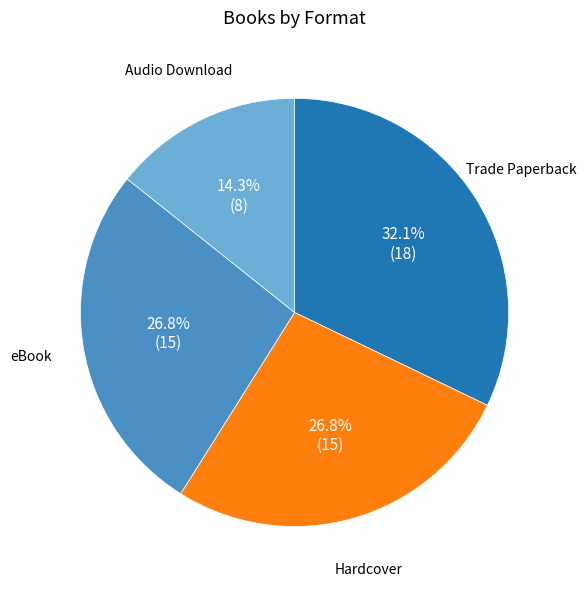

Is there a majority slice in this chart?

No